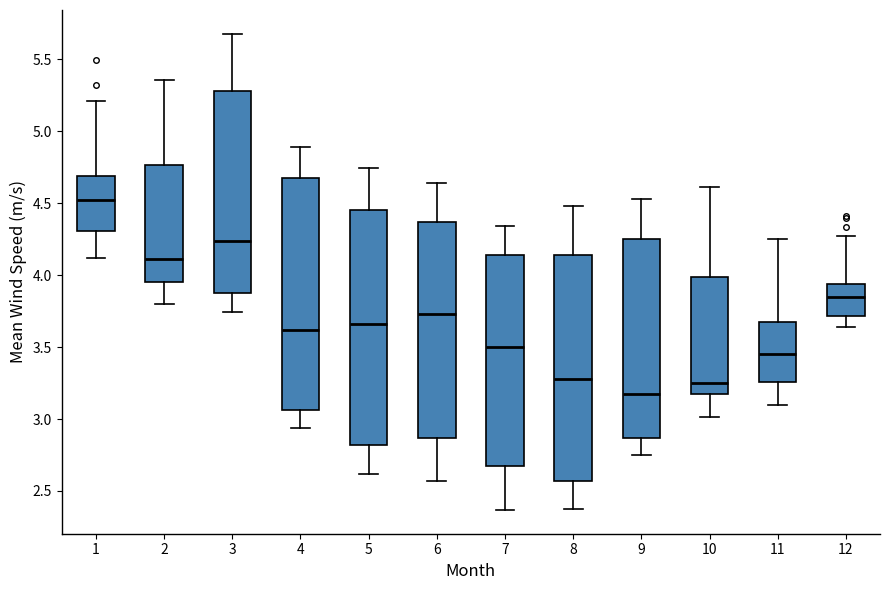

Which box's median line is the highest?

1